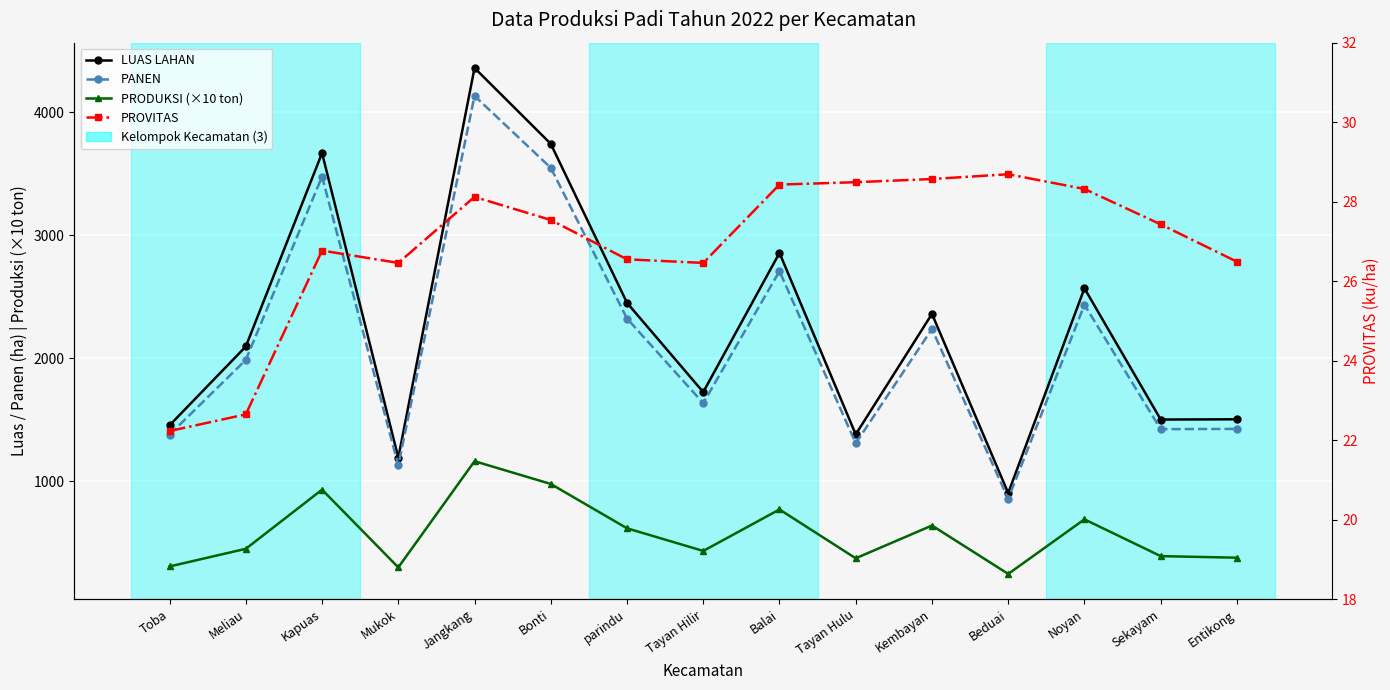

Reading left to right, extract all data points from this chart.

LUAS LAHAN: Toba=1454.0	Meliau=2095.0	Kapuas=3668.0	Mukok=1190.0	Jangkang=4360.0	Bonti=3743.0	parindu=2450.0	Tayan Hilir=1724.0	Balai=2856.0	Tayan Hulu=1380.0	Kembayan=2360.0	Beduai=903.0	Noyan=2568.0	Sekayam=1501.0	Entikong=1503.0
PANEN: Toba=1378.3	Meliau=1985.9	Kapuas=3477.0	Mukok=1128.0	Jangkang=4132.9	Bonti=3548.1	parindu=2322.4	Tayan Hilir=1634.2	Balai=2707.3	Tayan Hulu=1308.1	Kembayan=2237.1	Beduai=856.0	Noyan=2434.3	Sekayam=1422.8	Entikong=1424.7
PRODUKSI (×10 ton): Toba=306.4	Meliau=449.8	Kapuas=930.8	Mukok=298.5	Jangkang=1162.2	Bonti=977.1	parindu=616.6	Tayan Hilir=432.4	Balai=769.7	Tayan Hulu=372.7	Kembayan=639.1	Beduai=245.6	Noyan=689.4	Sekayam=390.3	Entikong=377.4
PROVITAS: Toba=22.2	Meliau=22.6	Kapuas=26.8	Mukok=26.5	Jangkang=28.1	Bonti=27.5	parindu=26.6	Tayan Hilir=26.5	Balai=28.4	Tayan Hulu=28.5	Kembayan=28.6	Beduai=28.7	Noyan=28.3	Sekayam=27.4	Entikong=26.5